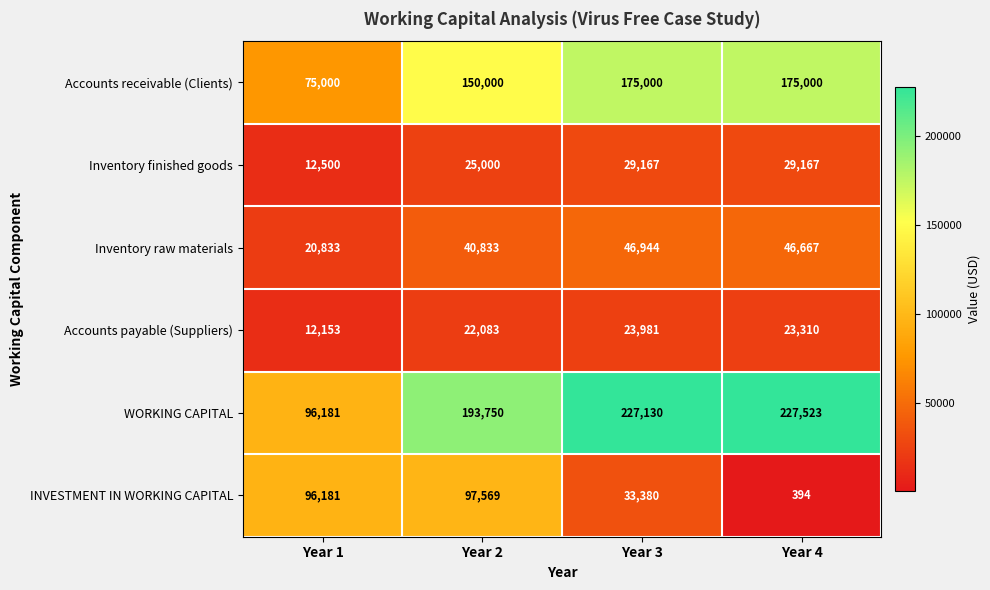

Reading left to right, what are all the values shown in this chart?

Accounts receivable (Clients): Year 1=75000	Year 2=150000	Year 3=175000	Year 4=175000
Inventory finished goods: Year 1=12500	Year 2=25000	Year 3=29167	Year 4=29167
Inventory raw materials: Year 1=20833	Year 2=40833	Year 3=46944	Year 4=46667
Accounts payable (Suppliers): Year 1=12153	Year 2=22083	Year 3=23981	Year 4=23310
WORKING CAPITAL: Year 1=96181	Year 2=193750	Year 3=227130	Year 4=227523
INVESTMENT IN WORKING CAPITAL: Year 1=96181	Year 2=97569	Year 3=33380	Year 4=394